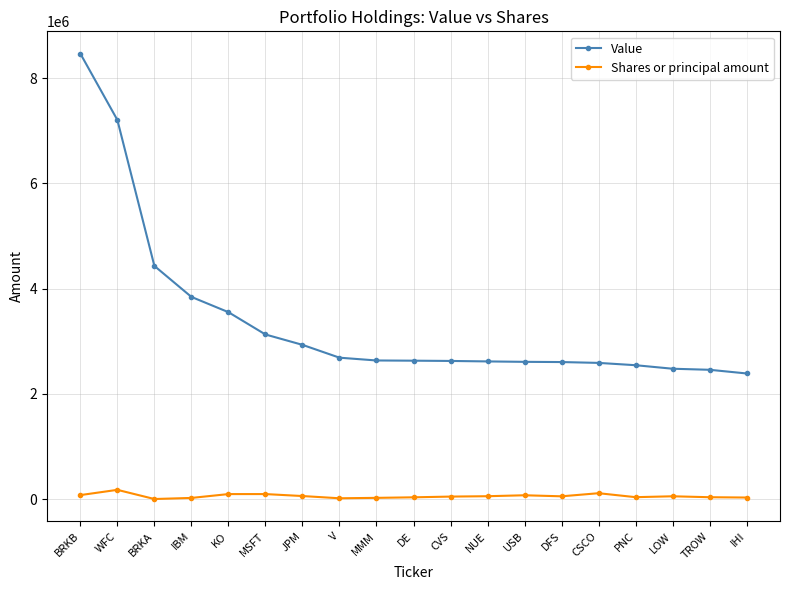

List the series in order of their peak value, highest first.

Value, Shares or principal amount